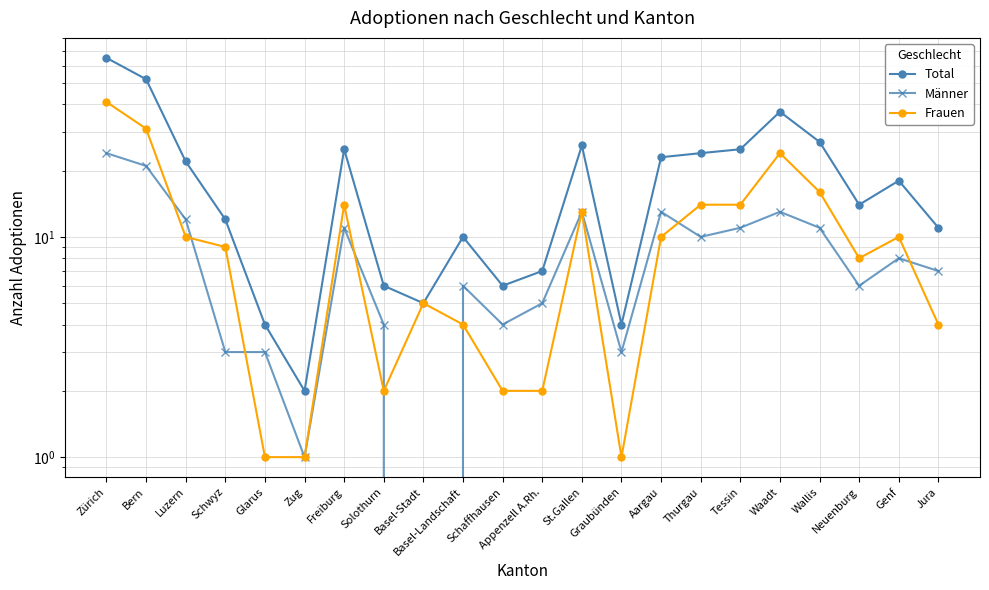

Read the Frauen value at Graubünden.

1